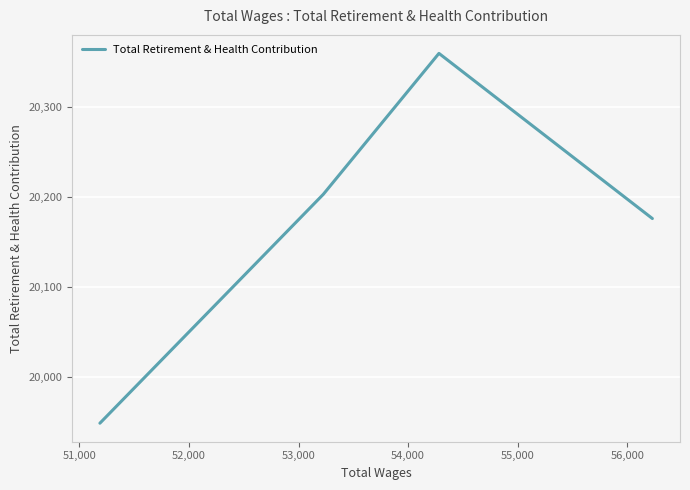

What is the difference between the second highest and second lowest values?

27